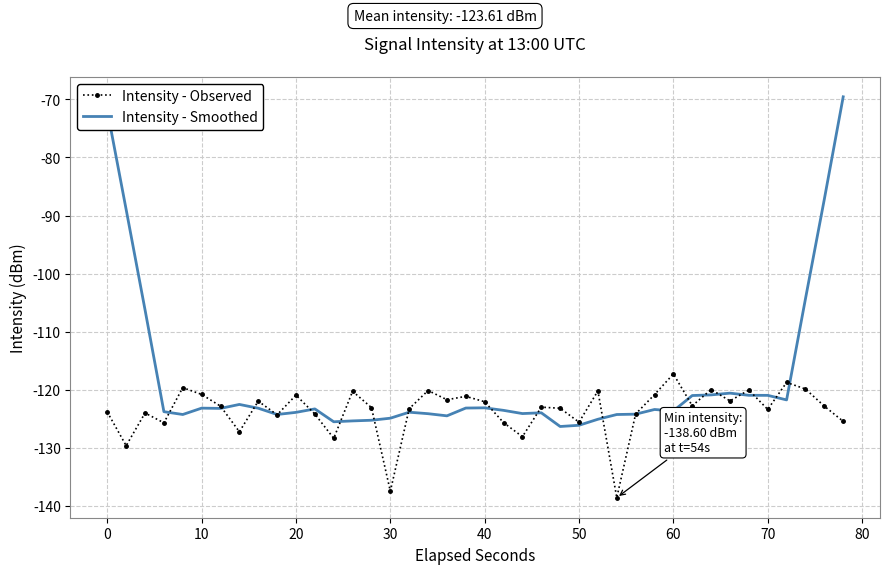

Rank the series by their average value, from lowest to highest.

Intensity - Observed, Intensity - Smoothed